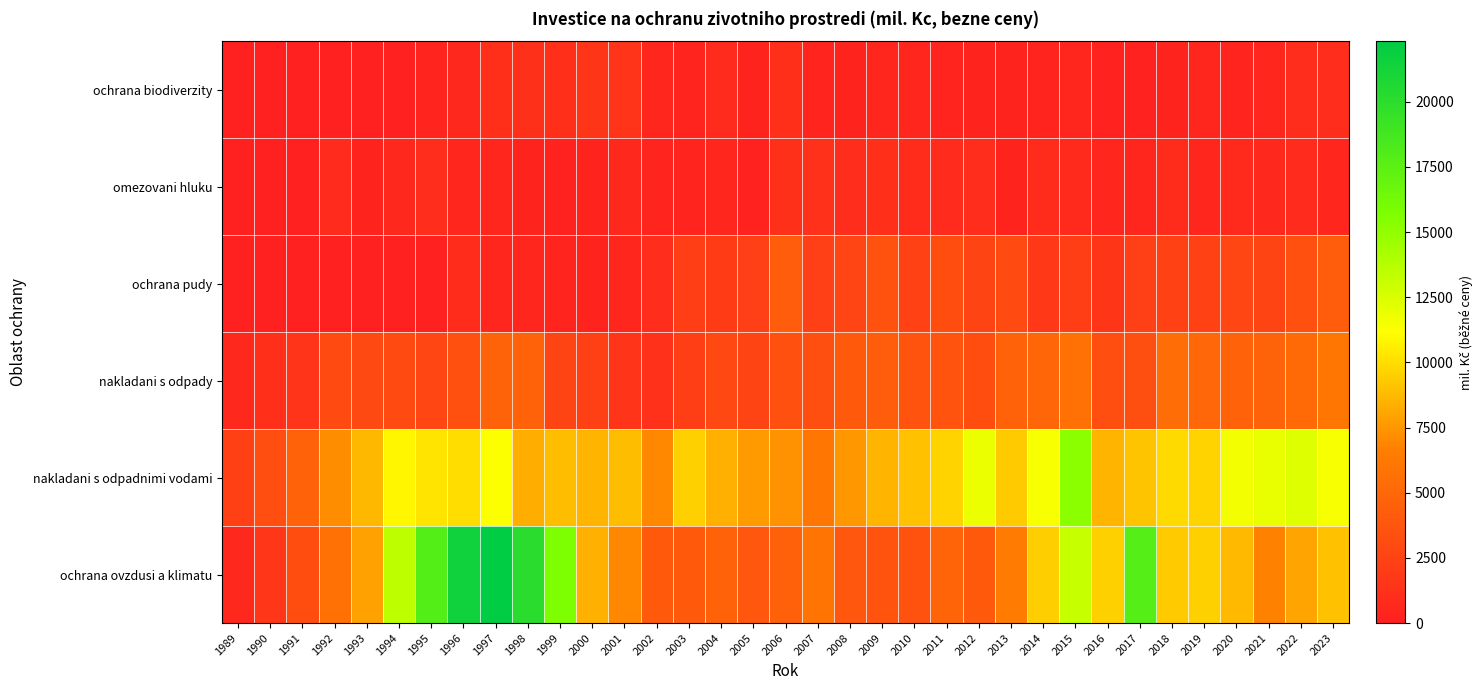

At which category does the chart reach its peak across all series?

1997